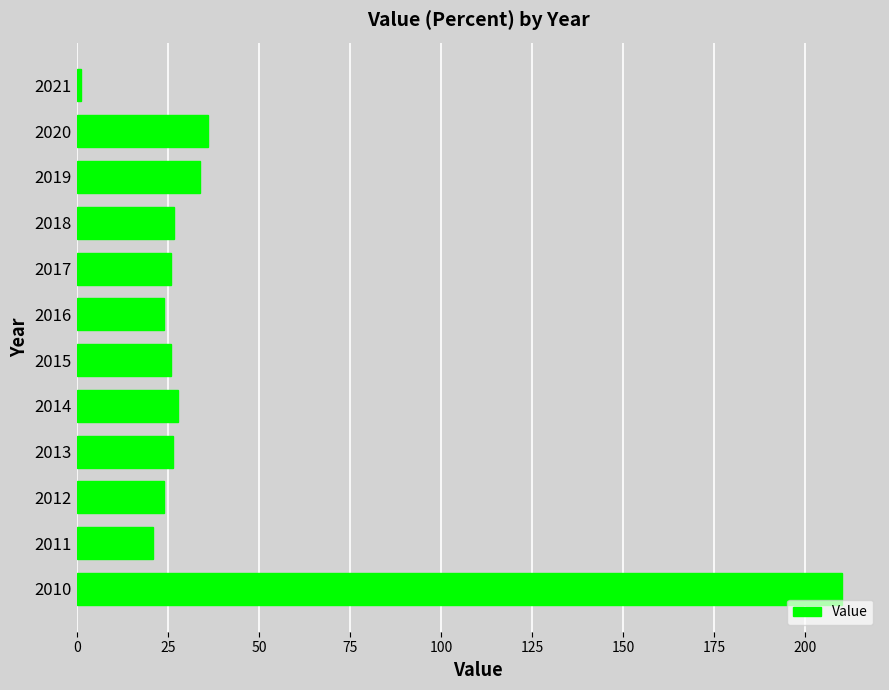

What is the greatest value displayed?

210.0